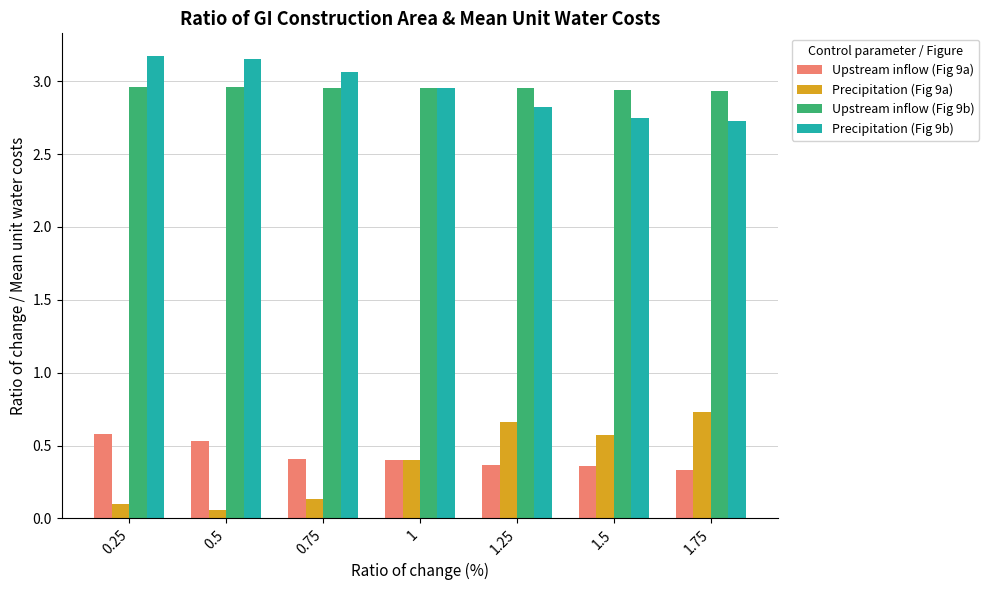

What are all the series names shown in the legend?

Upstream inflow (Fig 9a), Precipitation (Fig 9a), Upstream inflow (Fig 9b), Precipitation (Fig 9b)